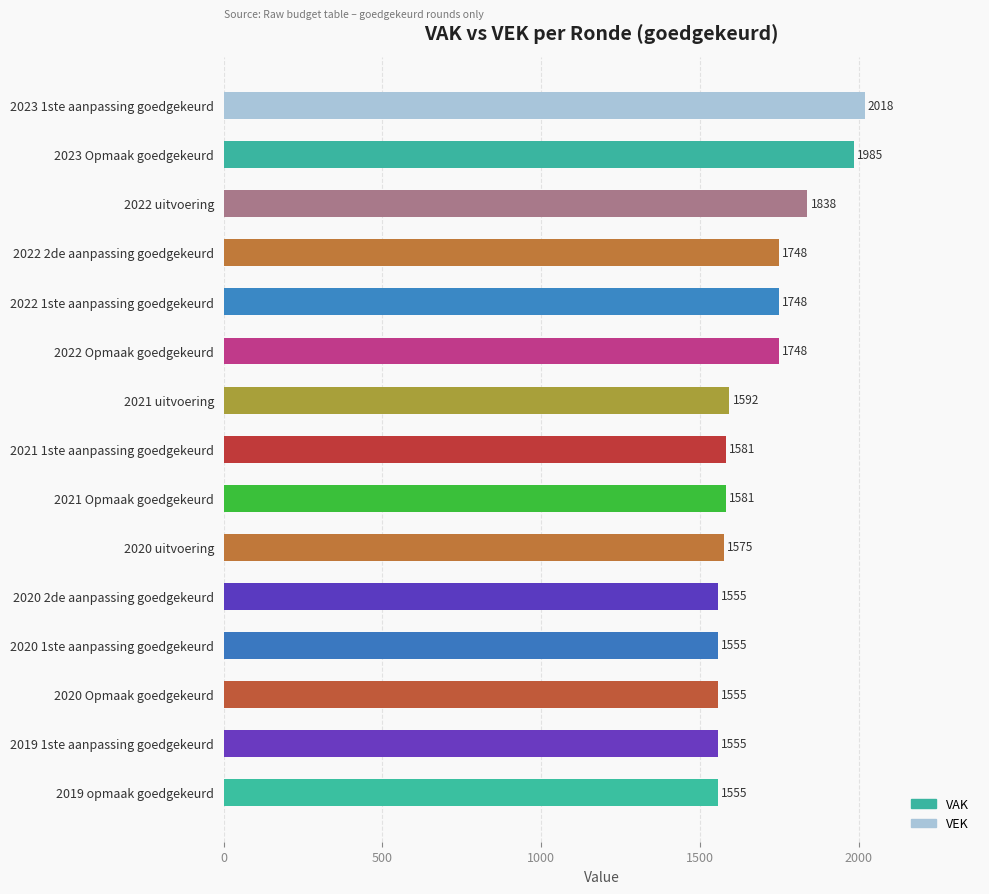

Reading bottom to top, transcribe all the data shown in this chart.

2019 opmaak goedgekeurd=1555	2019 1ste aanpassing goedgekeurd=1555	2020 Opmaak goedgekeurd=1555	2020 1ste aanpassing goedgekeurd=1555	2020 2de aanpassing goedgekeurd=1555	2020 uitvoering=1575	2021 Opmaak goedgekeurd=1581	2021 1ste aanpassing goedgekeurd=1581	2021 uitvoering=1592	2022 Opmaak goedgekeurd=1748	2022 1ste aanpassing goedgekeurd=1748	2022 2de aanpassing goedgekeurd=1748	2022 uitvoering=1838	2023 Opmaak goedgekeurd=1985	2023 1ste aanpassing goedgekeurd=2018